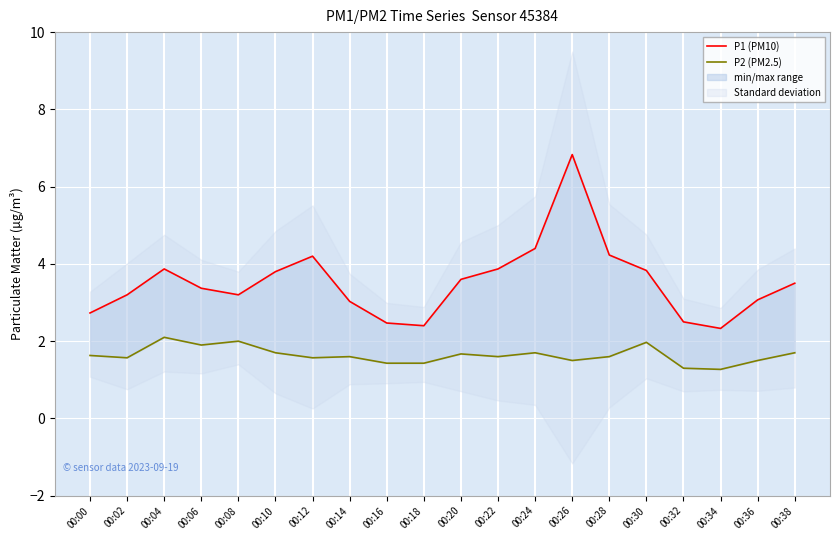

How many lines are shown in the chart?

2